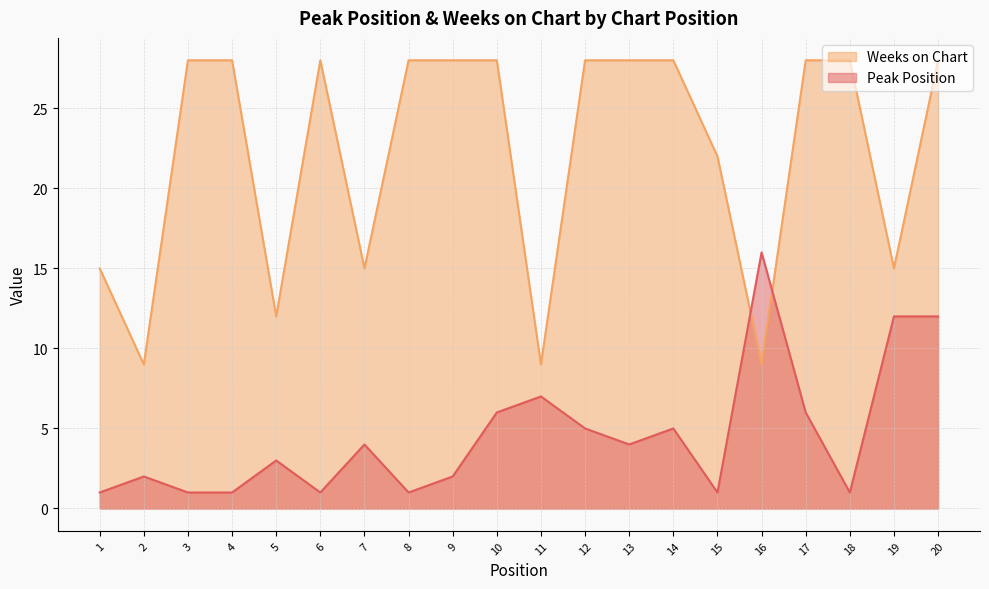

What is the difference between the maximum and minimum values in the Peak Position series?

15